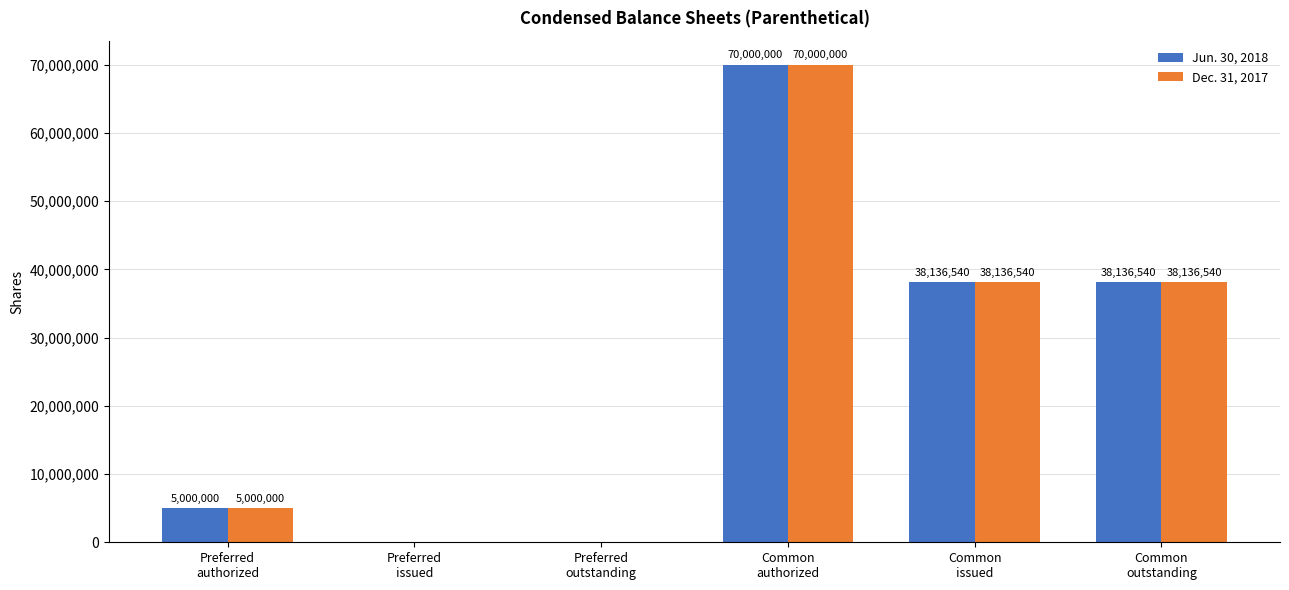

What is the maximum value shown in the chart?

70000000